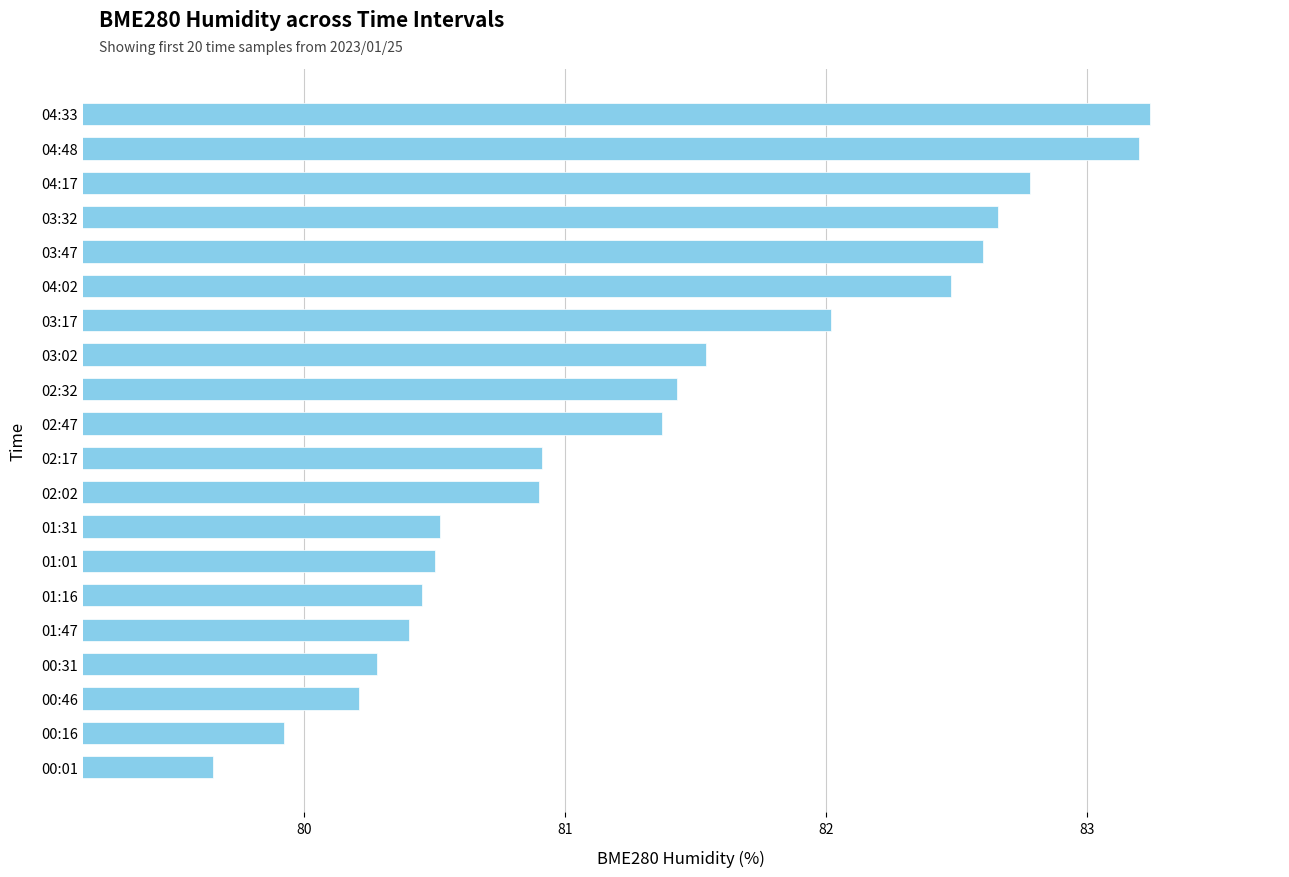

The value at 04:02 is 138.5. True or false?

False